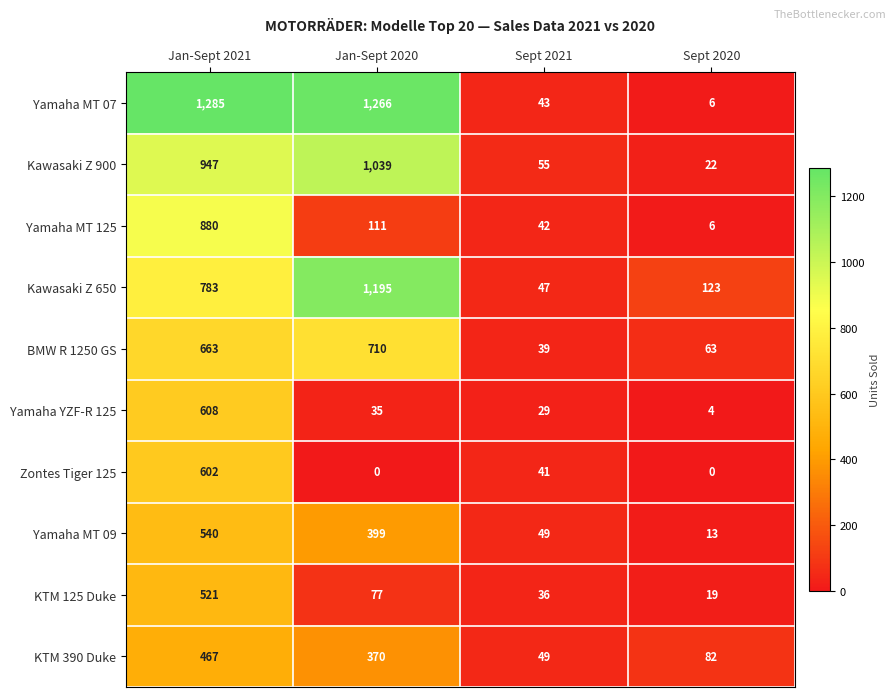

What is the sum of all KTM 125 Duke values?

653